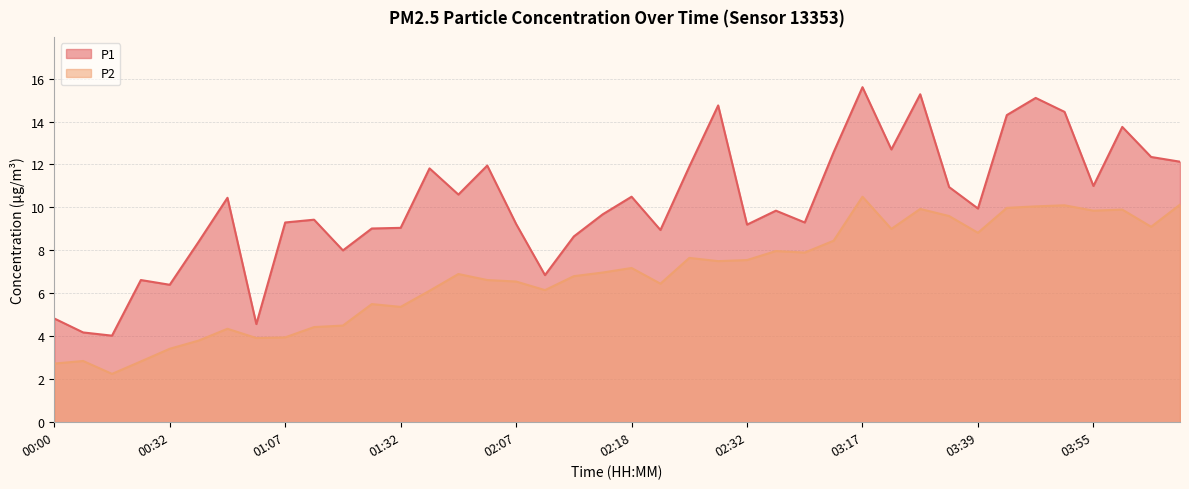

In P1, how many points are higher than both neighbors (excluding endpoints)?

12